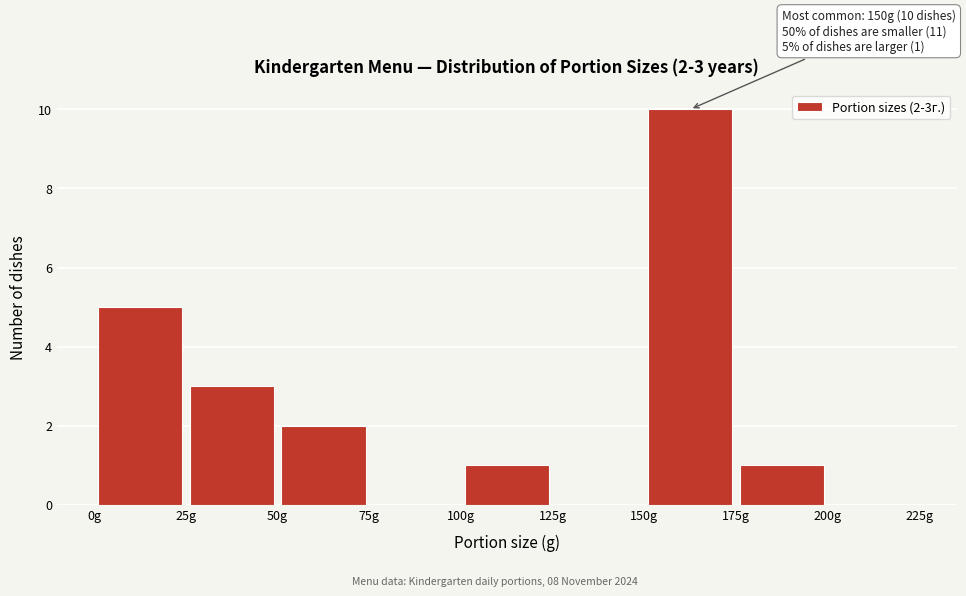

Which range on the x-axis has the tallest bar?

150 to 175